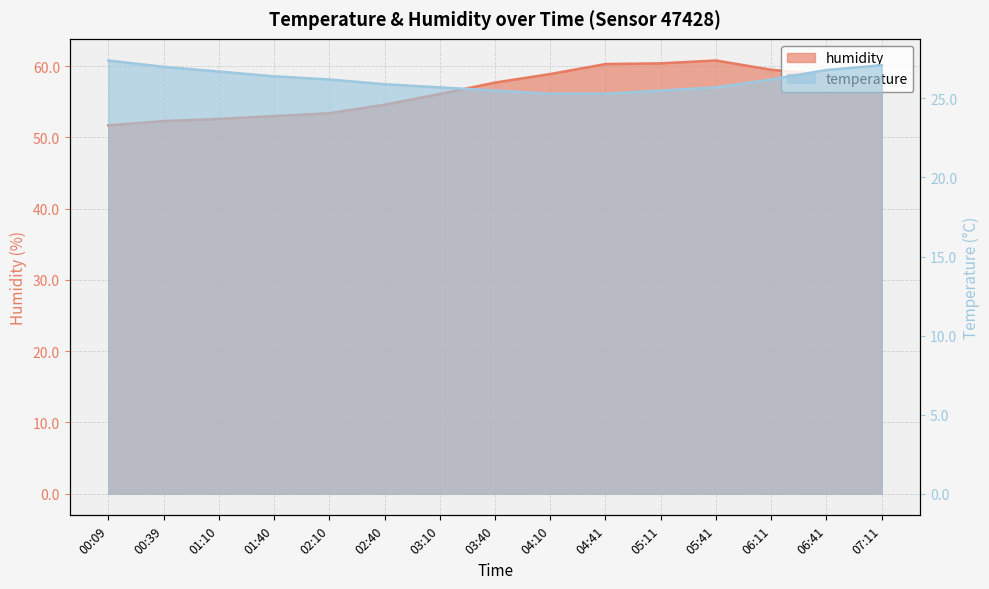

True or false: temperature has more than 0 interior local peaks.

False